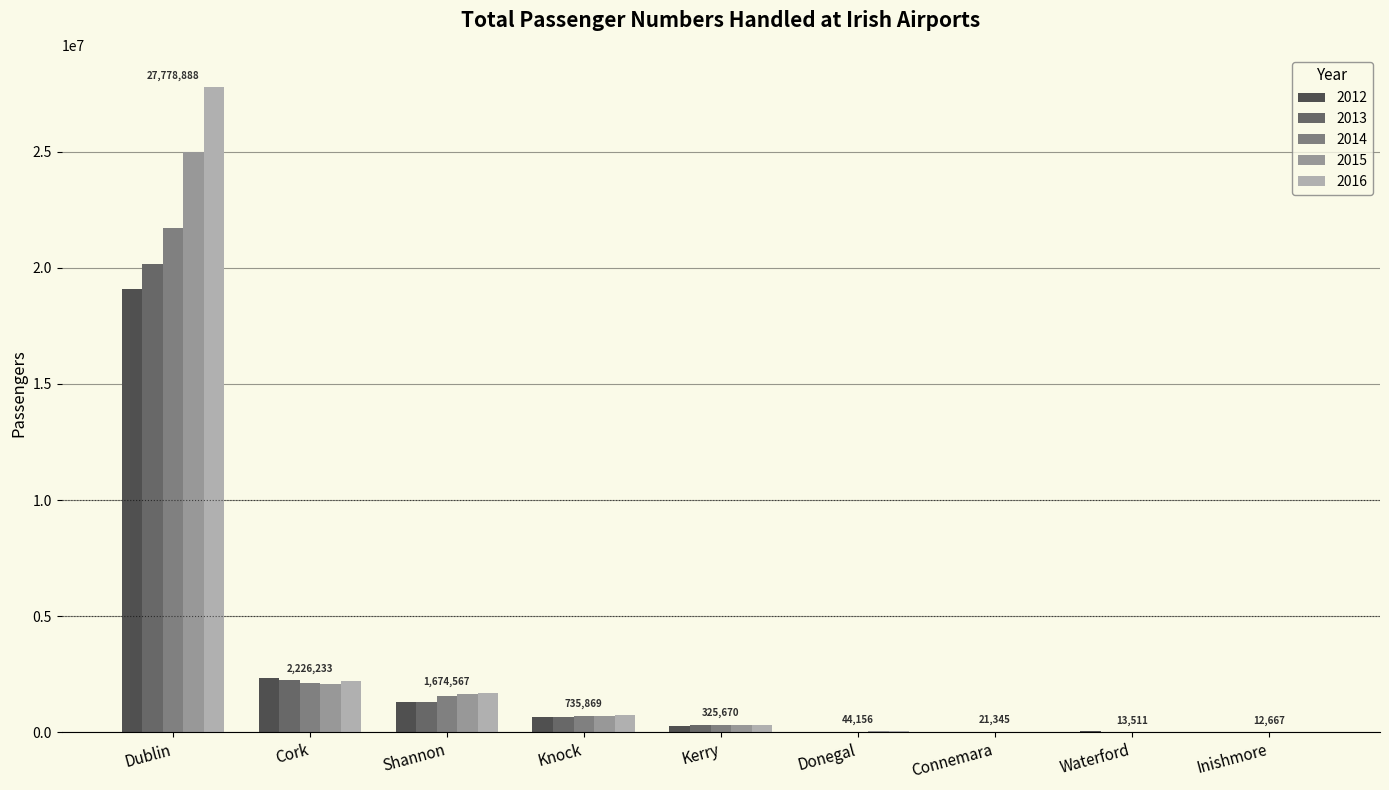

True or false: 2016 has a value of 27778888 at Dublin.

True